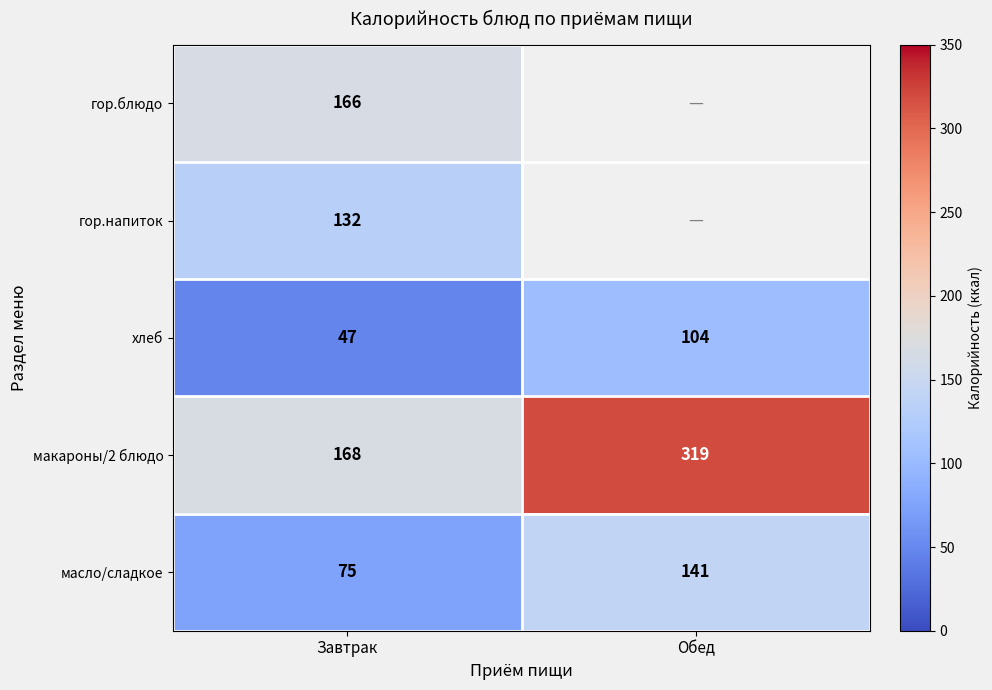

What is the difference between the макароны/2 блюдо values at Завтрак and Обед?

151